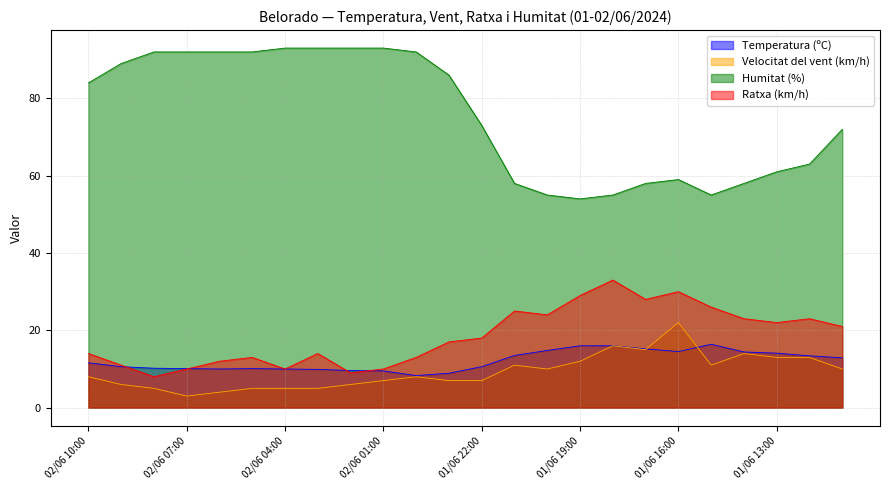

Where does the Velocitat del vent (km/h) series first go above 8?

01/06 21:00